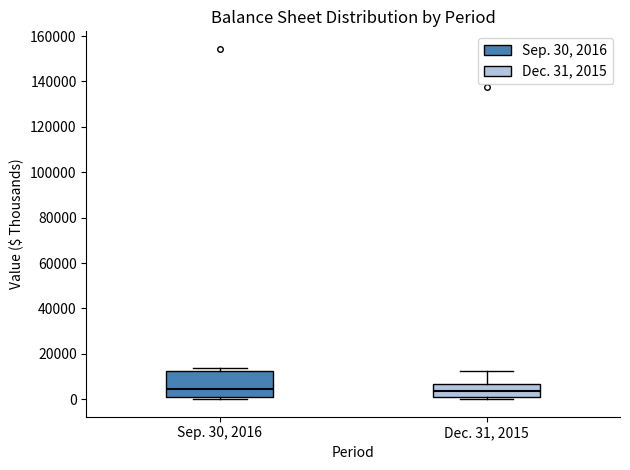

Comparing the boxes themselves (not the whiskers), which one is the tallest?

Sep. 30, 2016